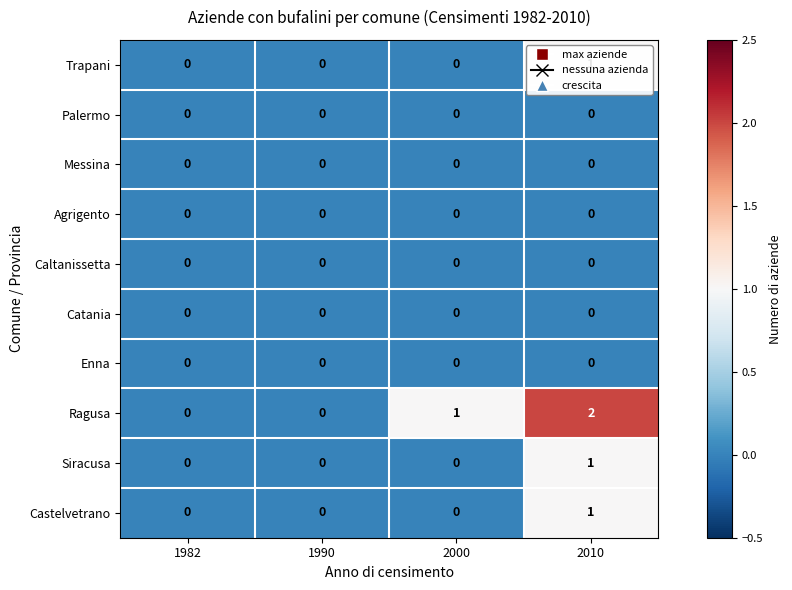

How many Castelvetrano values are between 0 and 1?

4